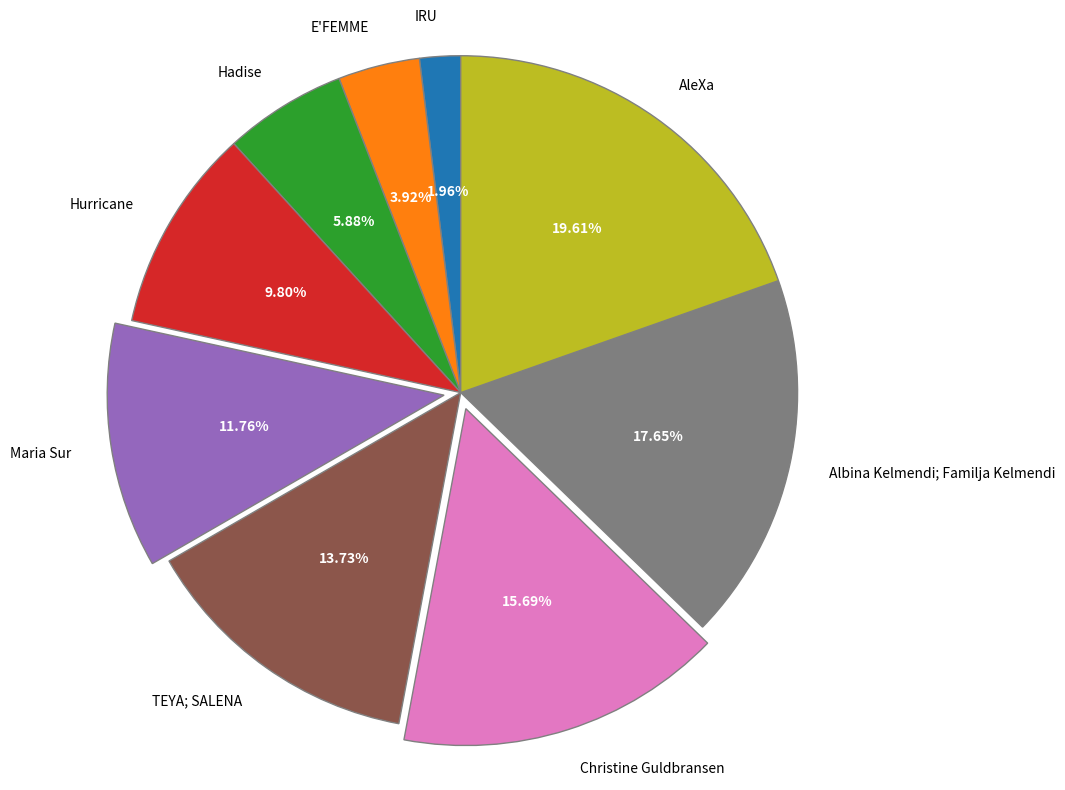

To the nearest percent, what is the combined percentage of Maria Sur and Hadise?

18%